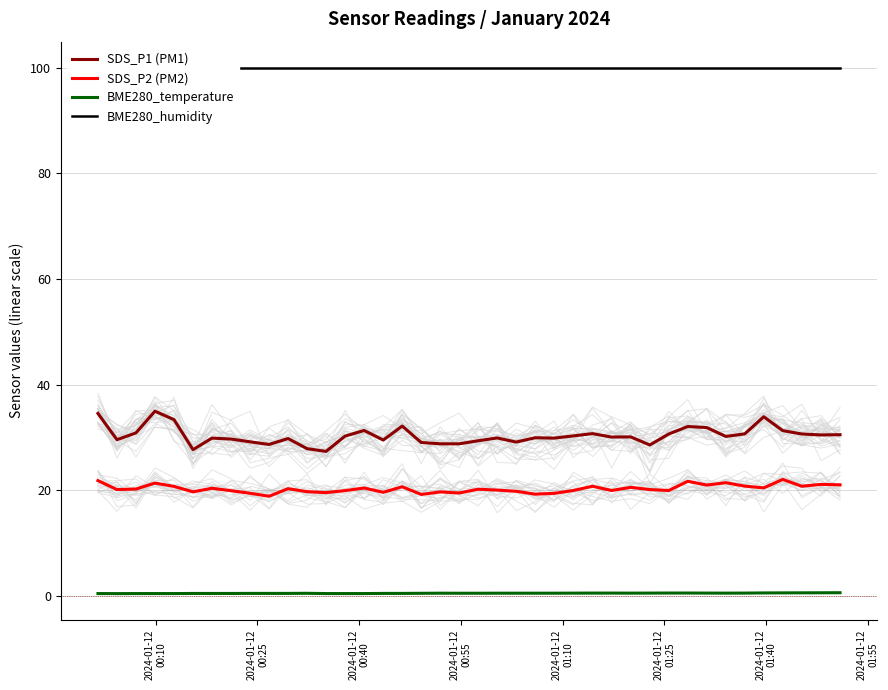

True or false: SDS_P1 (PM1) and SDS_P2 (PM2) intersect in this chart.

False